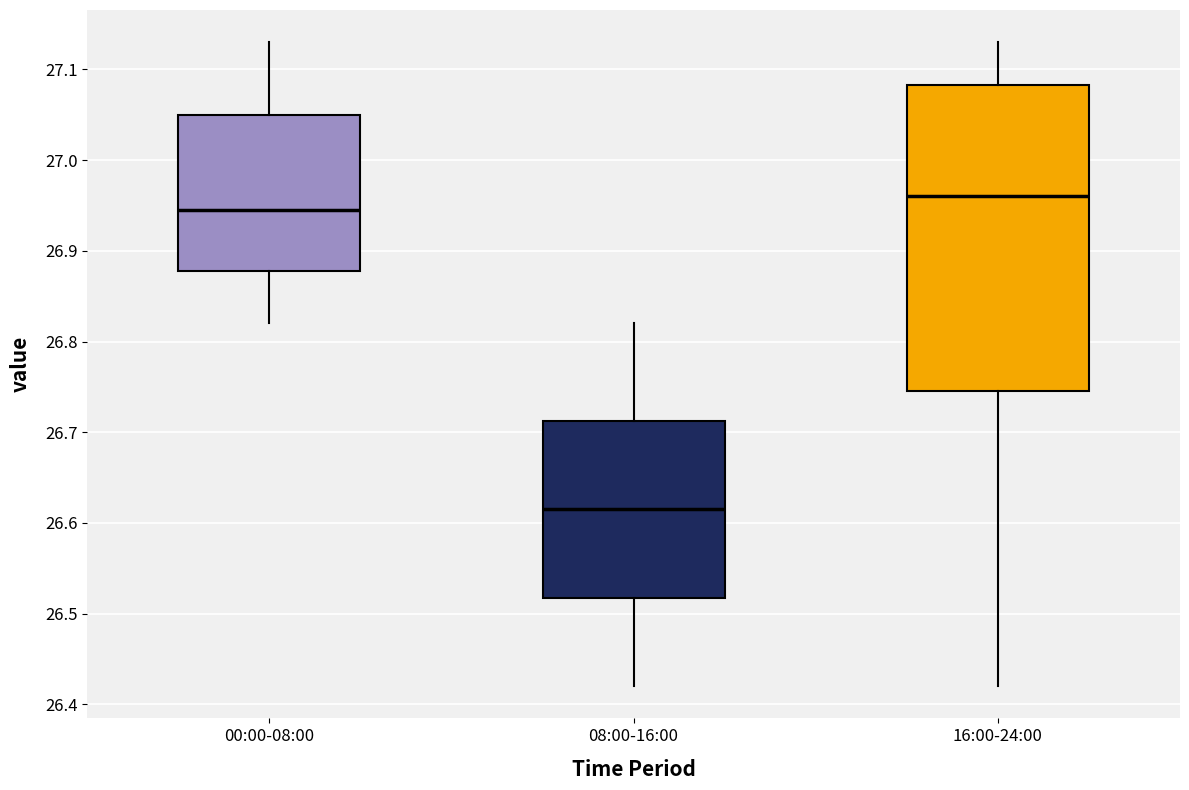

Comparing the boxes themselves (not the whiskers), which one is the tallest?

16:00-24:00